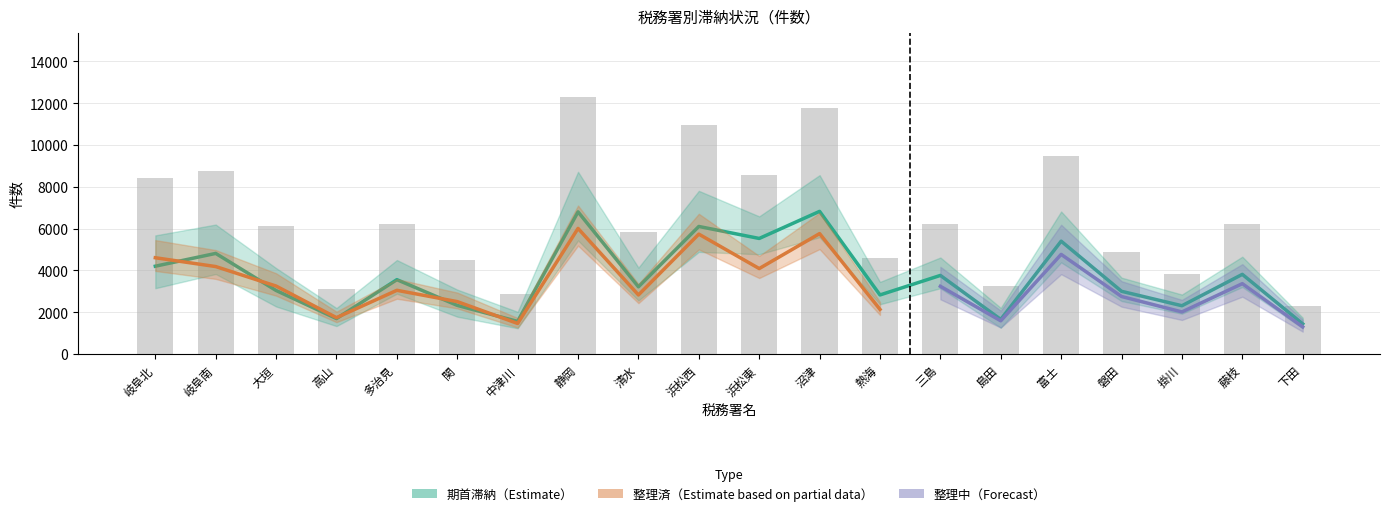

What is the difference between the 整理中の滞納件数 values at 島田 and 岐阜北?

2213